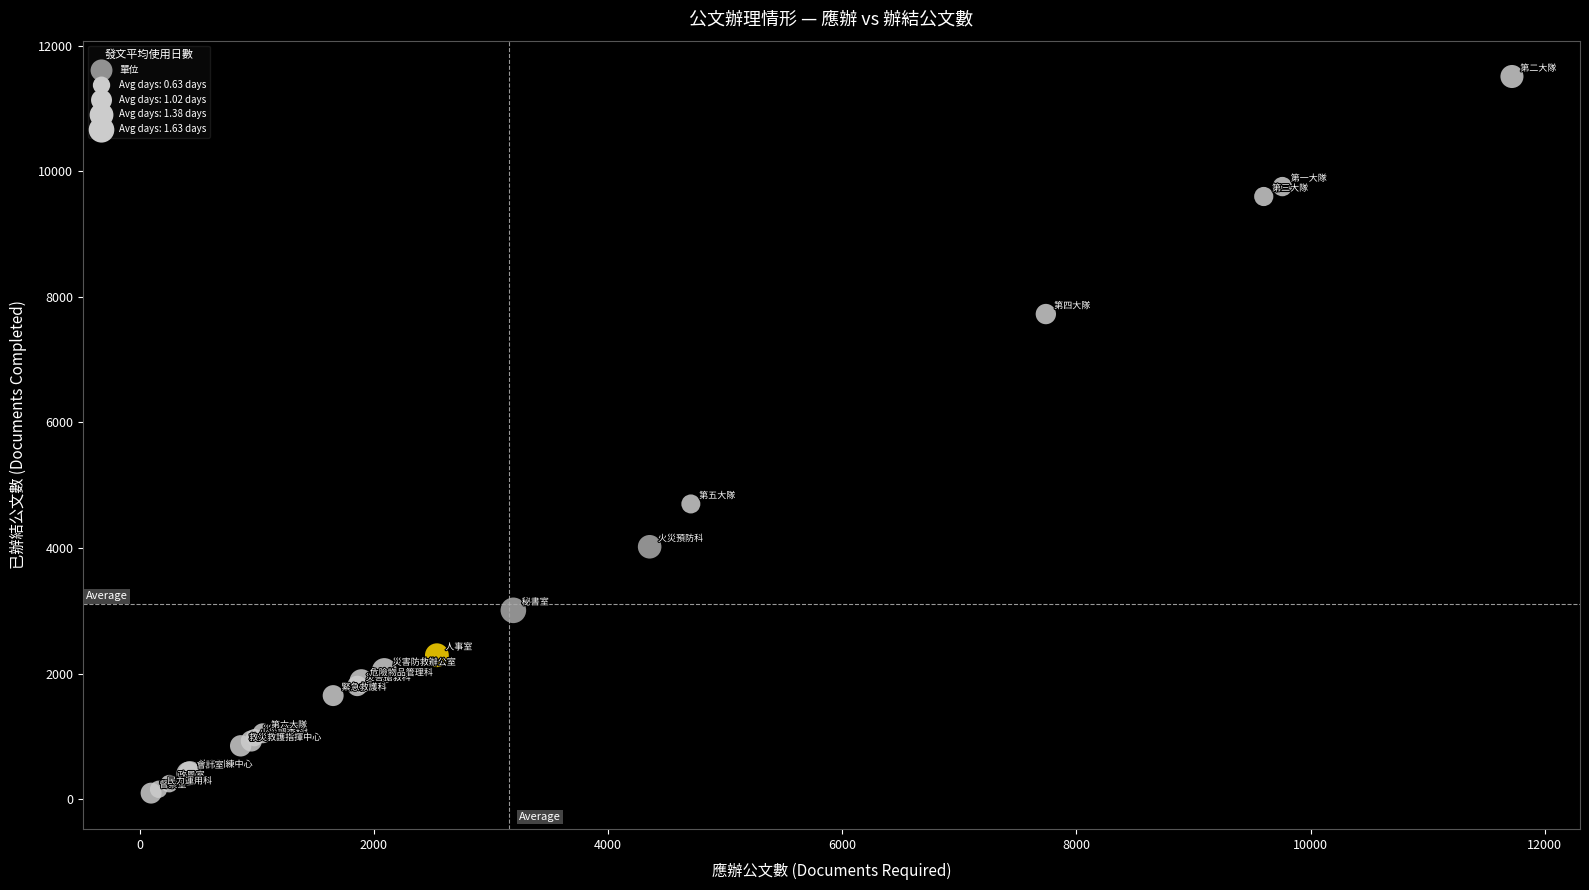

What Y value in the scatter plot is closest to 5803?

4702